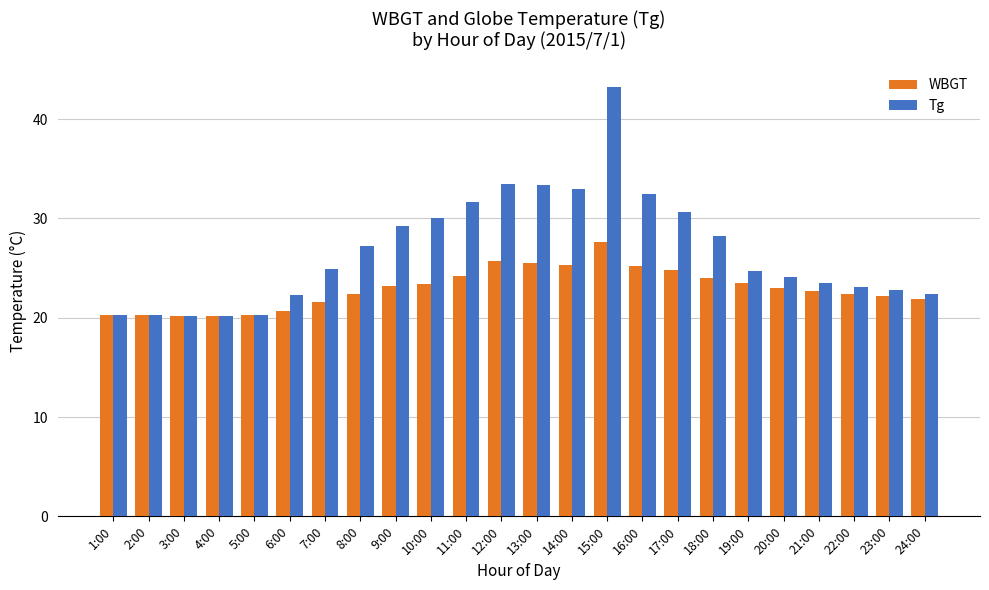

Is the value of WBGT at 11:00 greater than the value of Tg at 8:00?

No